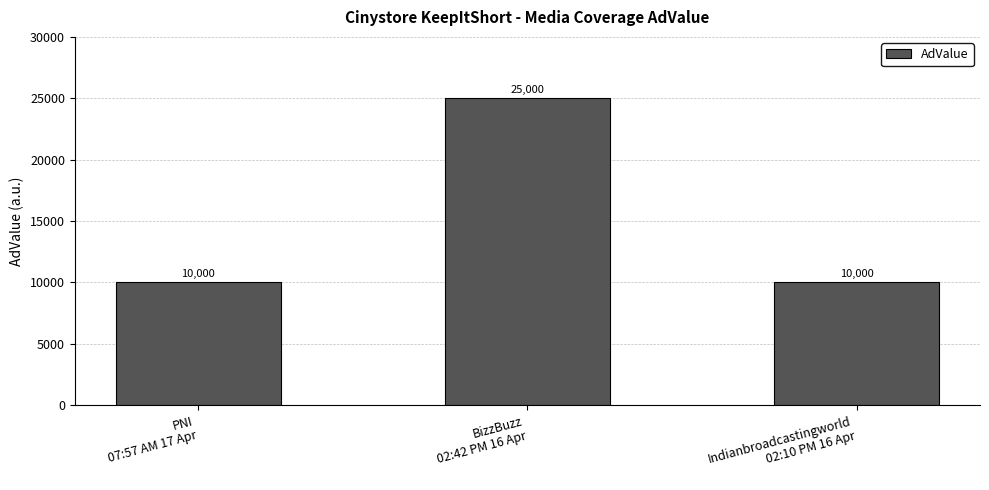

What value does the data have at PNI
07:57 AM 17 Apr?

10000